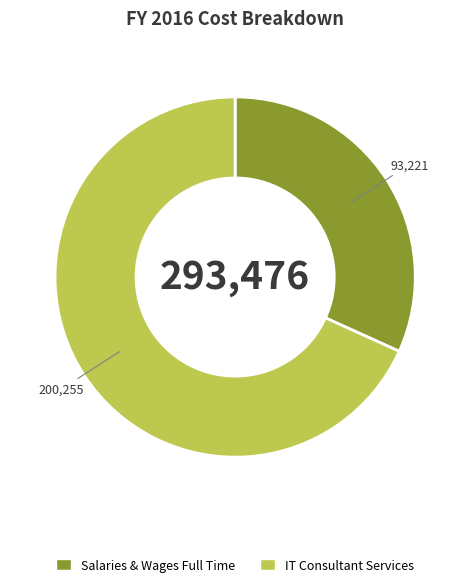

Rank the categories by value from highest to lowest.

IT Consultant Services, Salaries & Wages Full Time